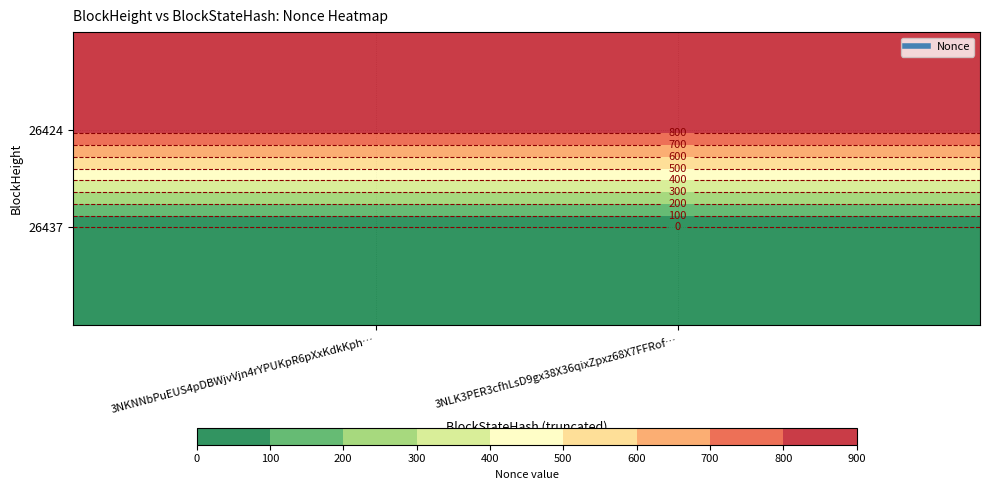

The value of 3NKNNbPuEUS4pDBWjvVjn4rYPUKpR6pXxKdkKph at 26424 is 295. True or false?

False